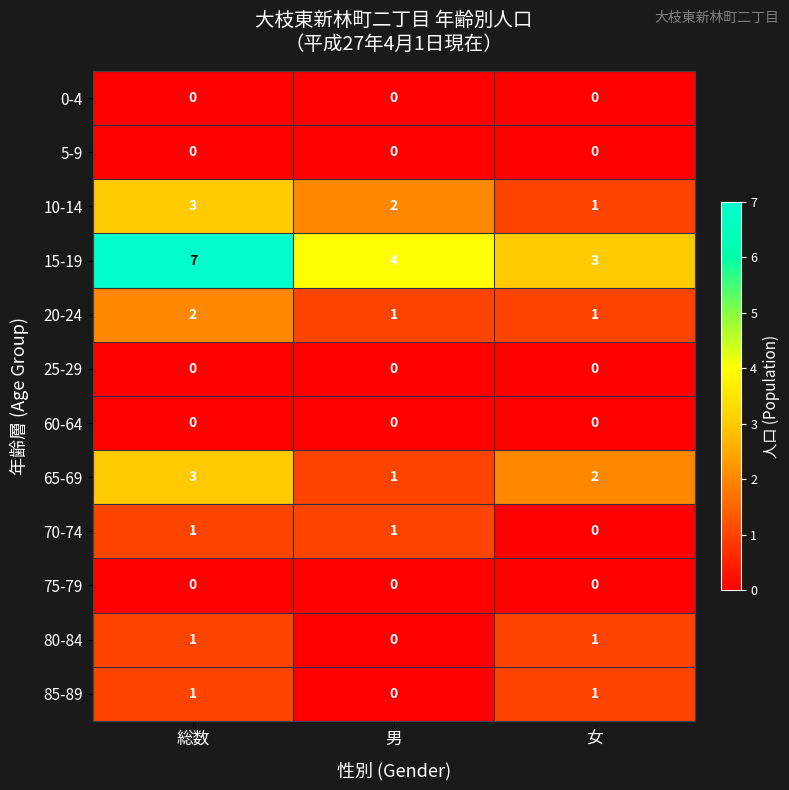

What is the maximum value shown in the chart?

7